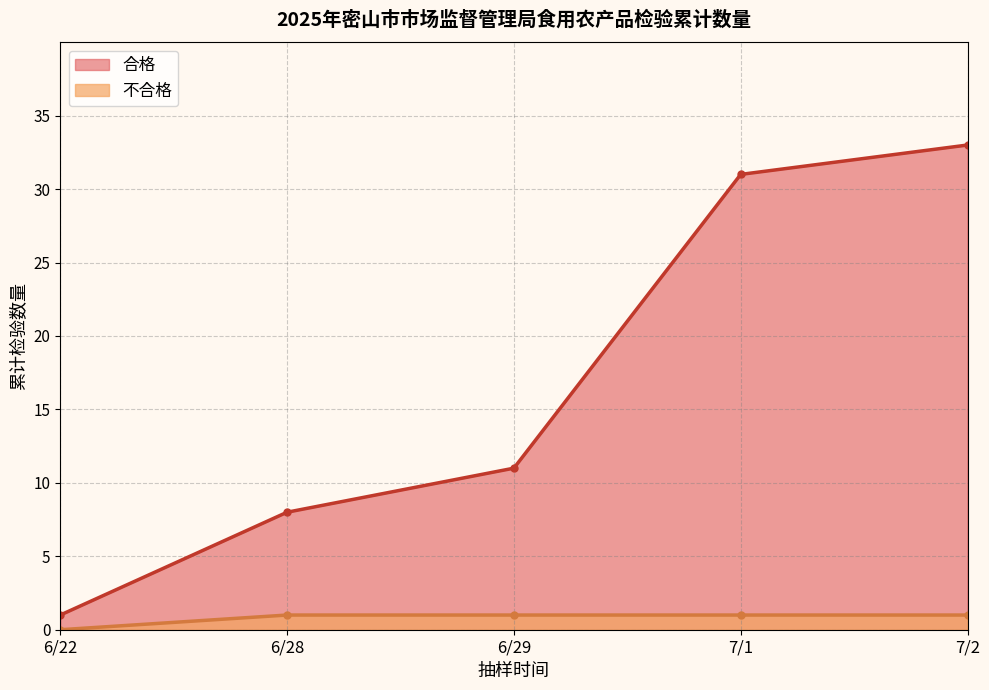

Which series has the largest range (max minus min)?

合格